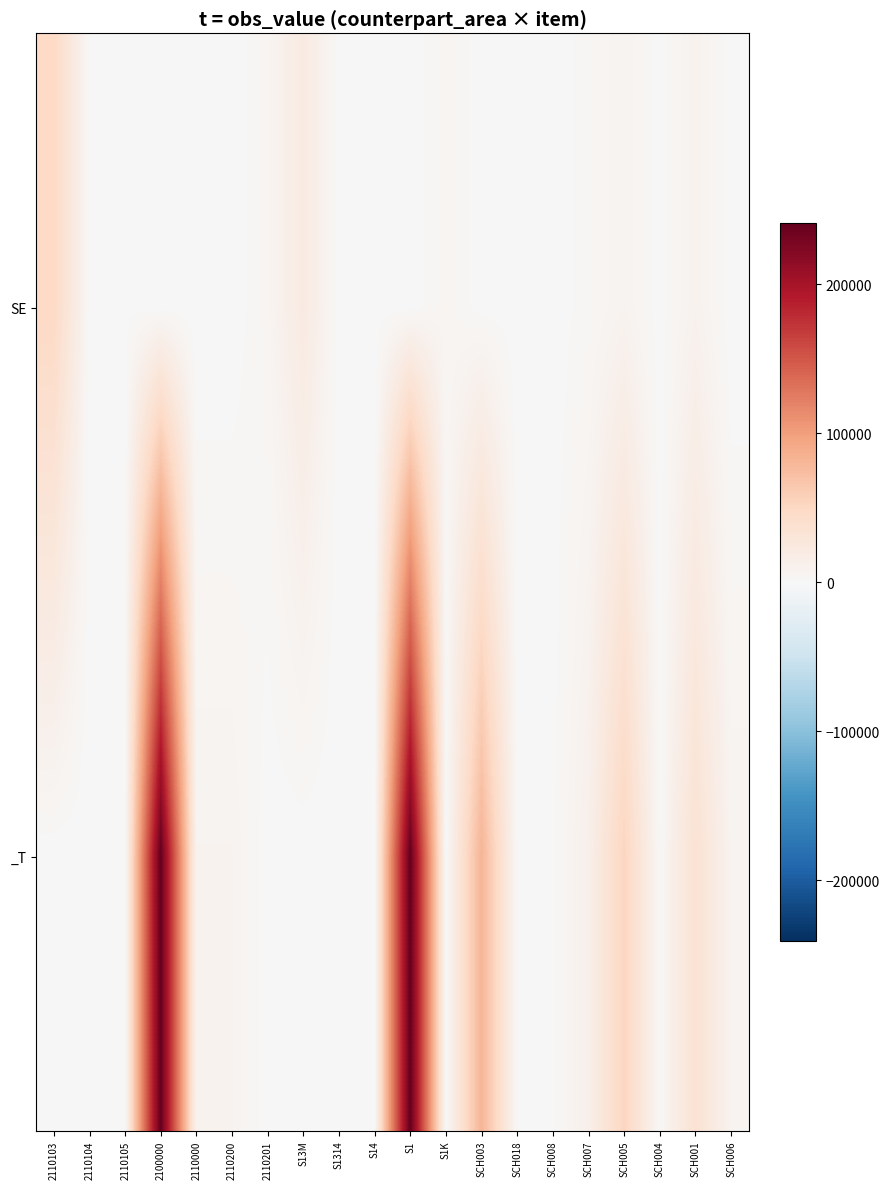

Reading left to right, transcribe all the data shown in this chart.

SE: 2110103=48566	2110104=784	2110105=1209	2100000=0	2110000=0	2110200=0	2110201=4823	S13M=21112	S1314=334	S14=514	S1=0	S1K=4823	SCH003=334	SCH018=295	SCH008=290	SCH007=3023	SCH005=7509	SCH004=296	SCH001=9150	SCH006=0
_T: 2110103=0	2110104=0	2110105=0	2100000=240710	2110000=7700	2110200=7700	2110201=0	S13M=0	S1314=0	S14=0	S1=240710	S1K=0	SCH003=81692	SCH018=1217	SCH008=1201	SCH007=12497	SCH005=52295	SCH004=1149	SCH001=35414	SCH006=7320